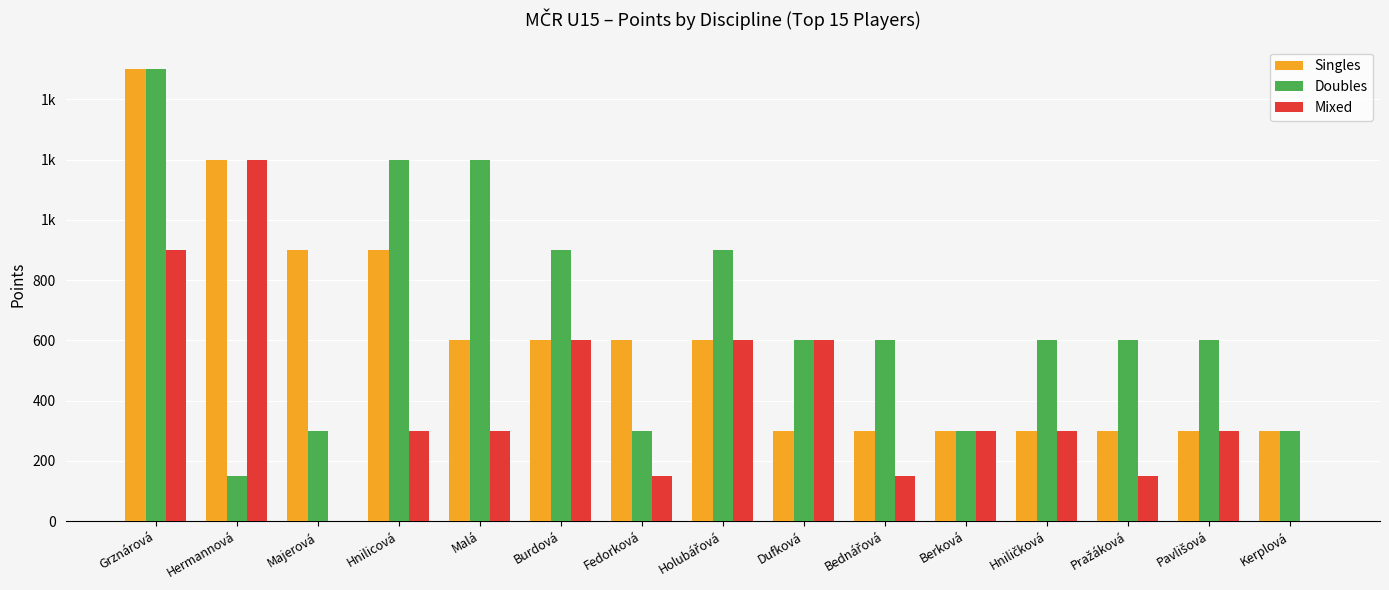

Does the chart contain stacked bars?

No